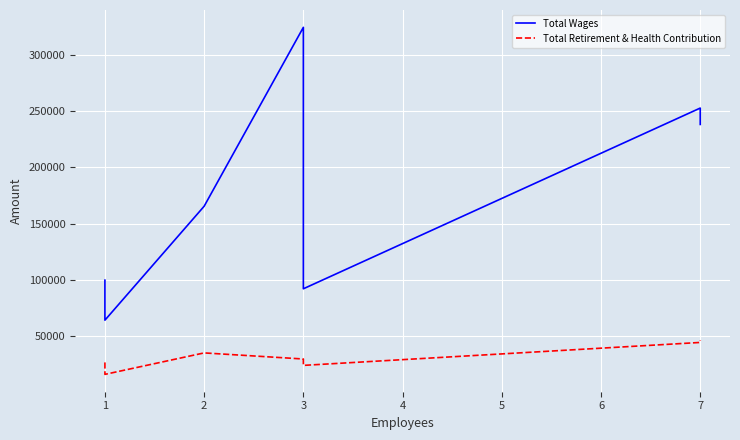

True or false: Total Wages and Total Retirement & Health Contribution cross at least once.

False